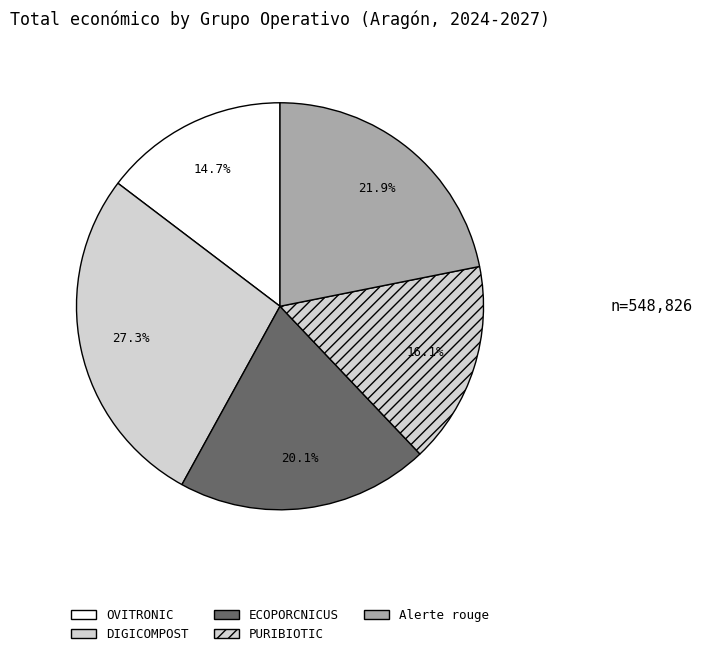

What is the change in value from PURIBIOTIC to Alerte rouge?

+31840